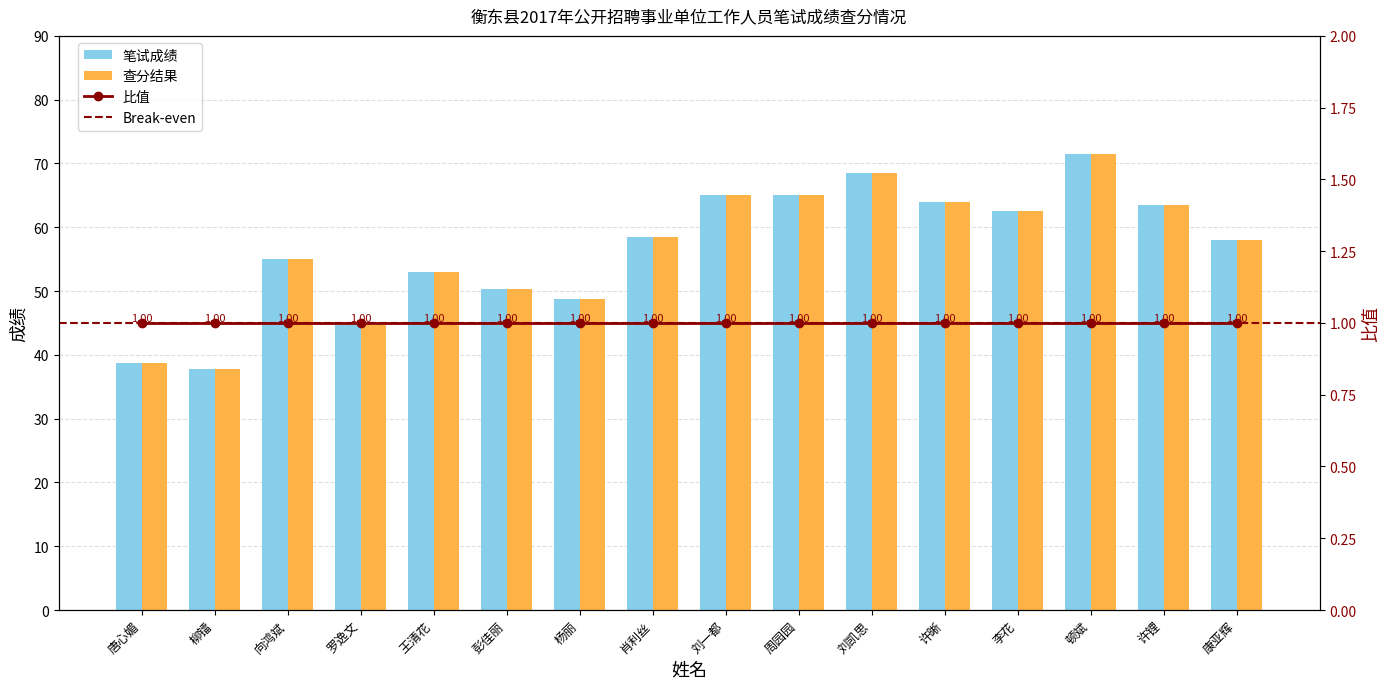

Reading left to right, what are all the values shown in this chart?

笔试成绩: 唐心媚=38.8	柳镭=37.8	向鸿斌=55.0	罗逸文=44.8	王清花=53.0	彭佳丽=50.2	杨丽=48.8	肖利丝=58.5	刘一都=65.0	周园园=65.0	刘凯思=68.5	许晰=64.0	李花=62.5	顿斌=71.5	许锂=63.5	康亚辉=58.0
查分结果: 唐心媚=38.8	柳镭=37.8	向鸿斌=55.0	罗逸文=44.8	王清花=53.0	彭佳丽=50.2	杨丽=48.8	肖利丝=58.5	刘一都=65.0	周园园=65.0	刘凯思=68.5	许晰=64.0	李花=62.5	顿斌=71.5	许锂=63.5	康亚辉=58.0